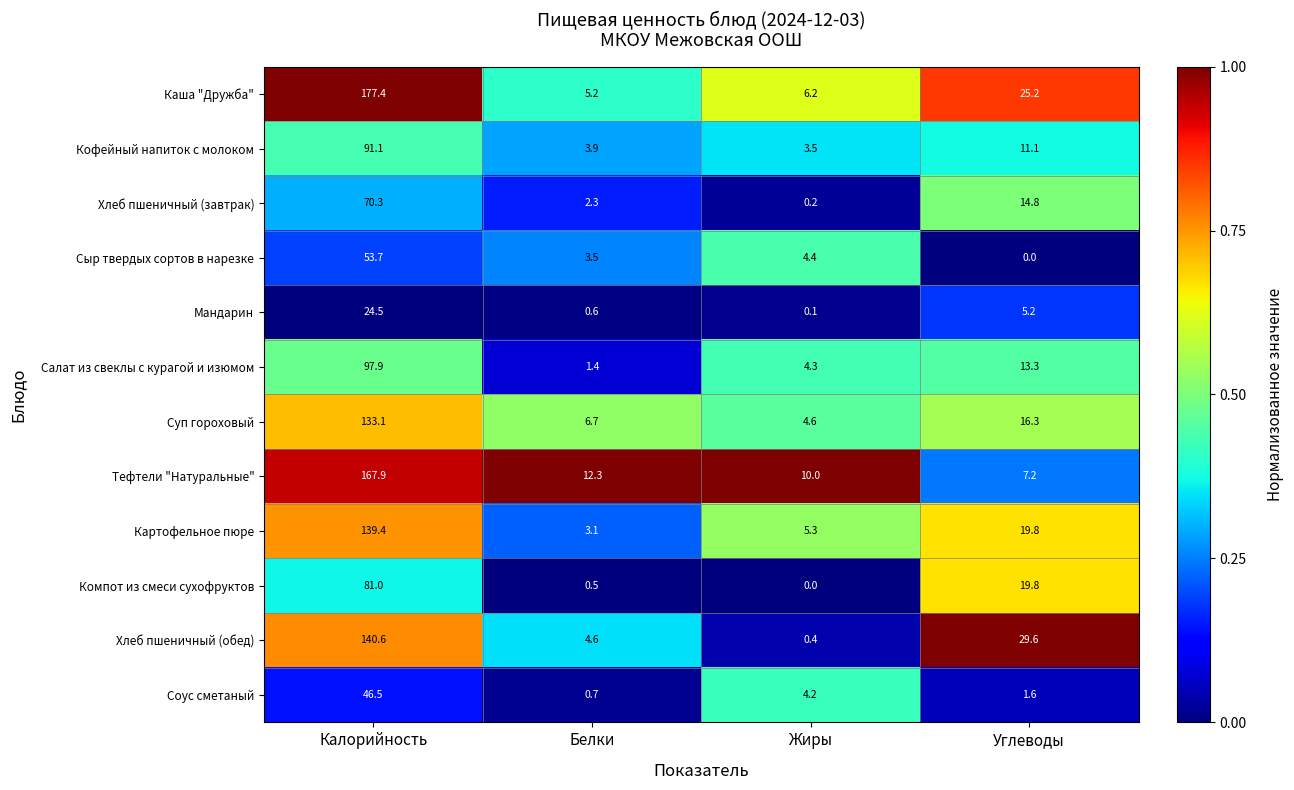

Is it true that Салат из свеклы с курагой и изюмом equals 97.9 at Калорийность?

True